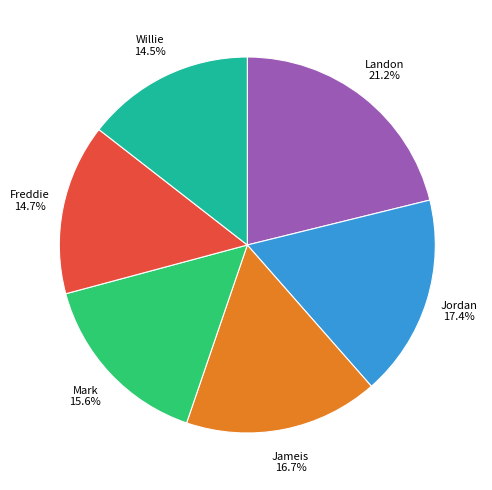

Approximately how many times larger is the value at Mark compared to Jameis?

0.9